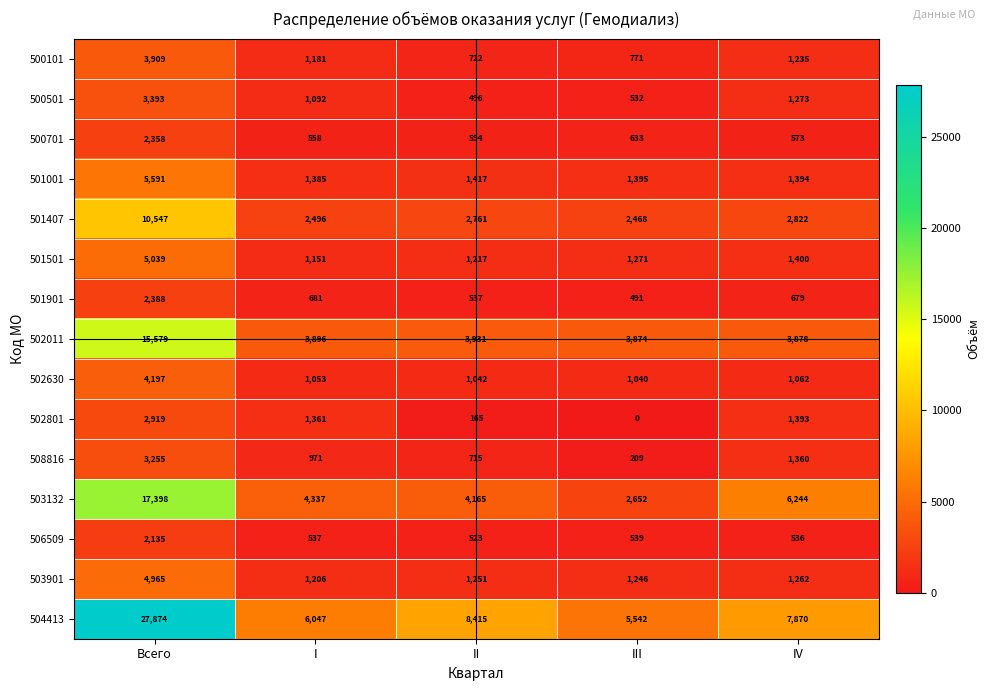

Which series has the largest total across all categories?

504413